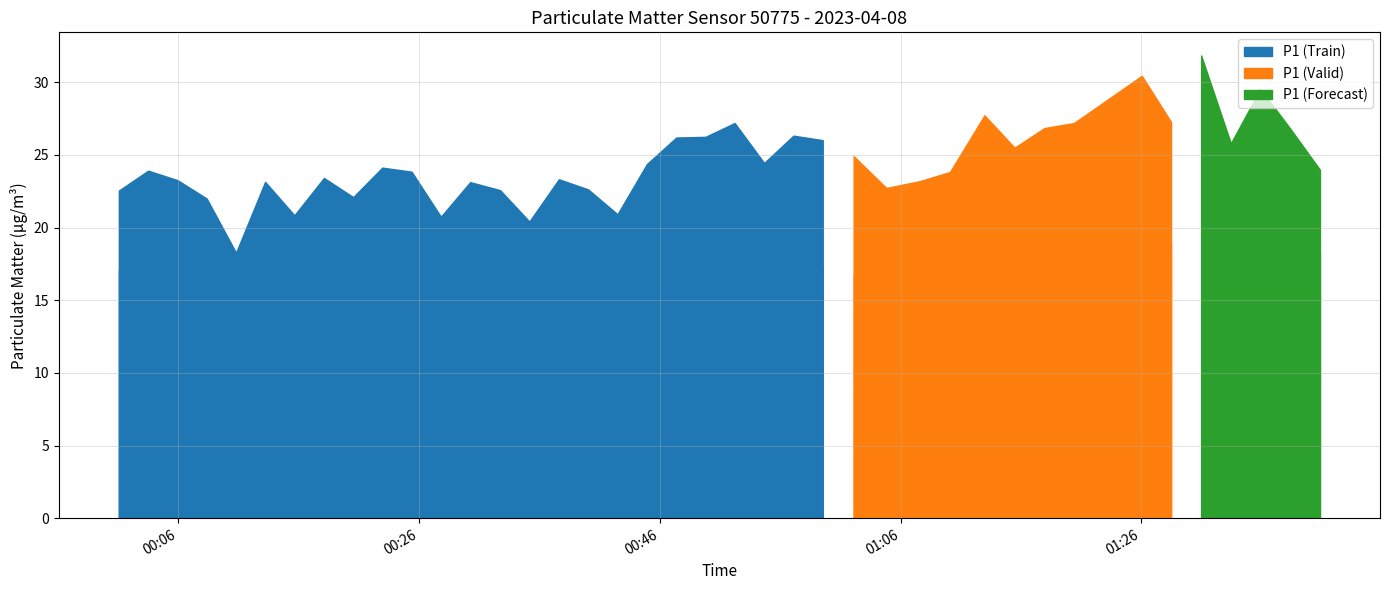

How many data points in P1 are less than 23?

11